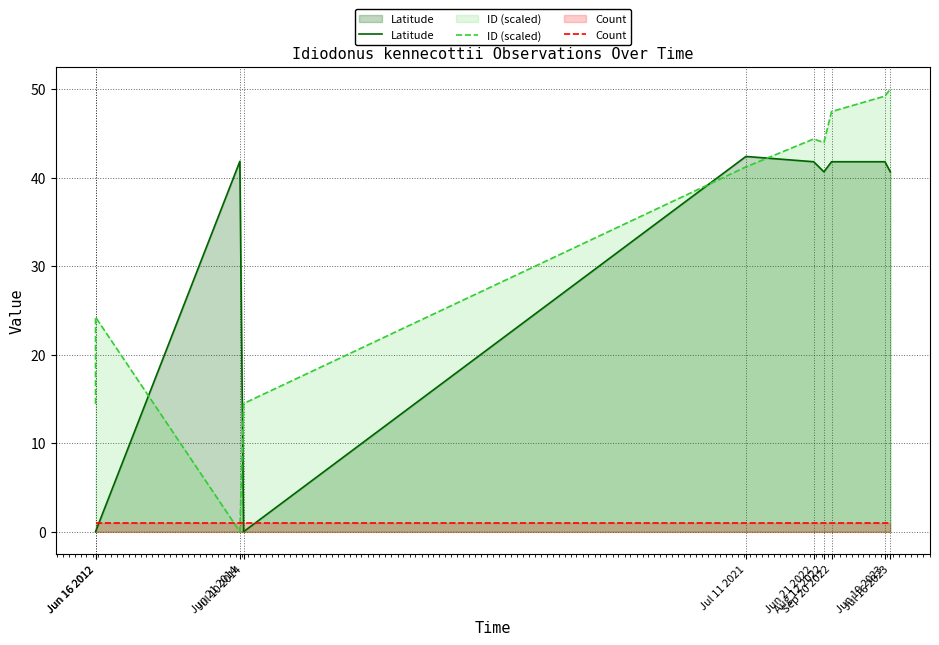

How many lines are shown in the chart?

3